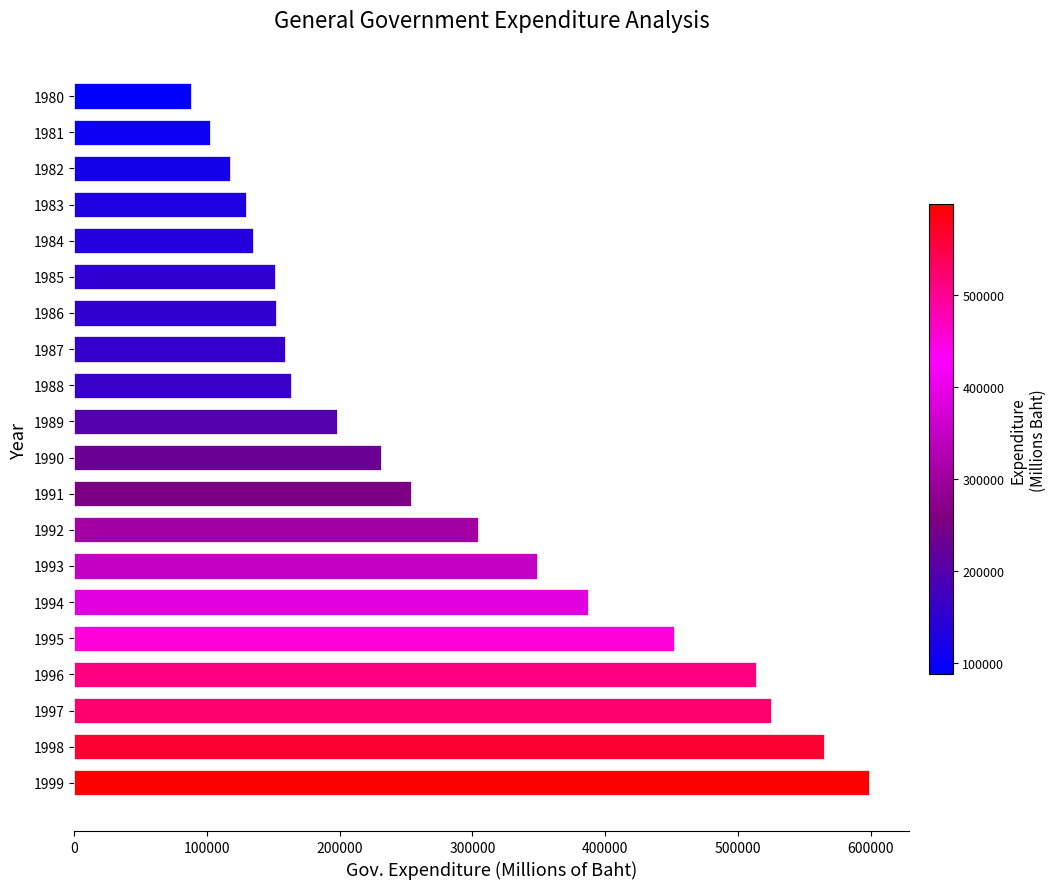

What is the greatest value displayed?

598984